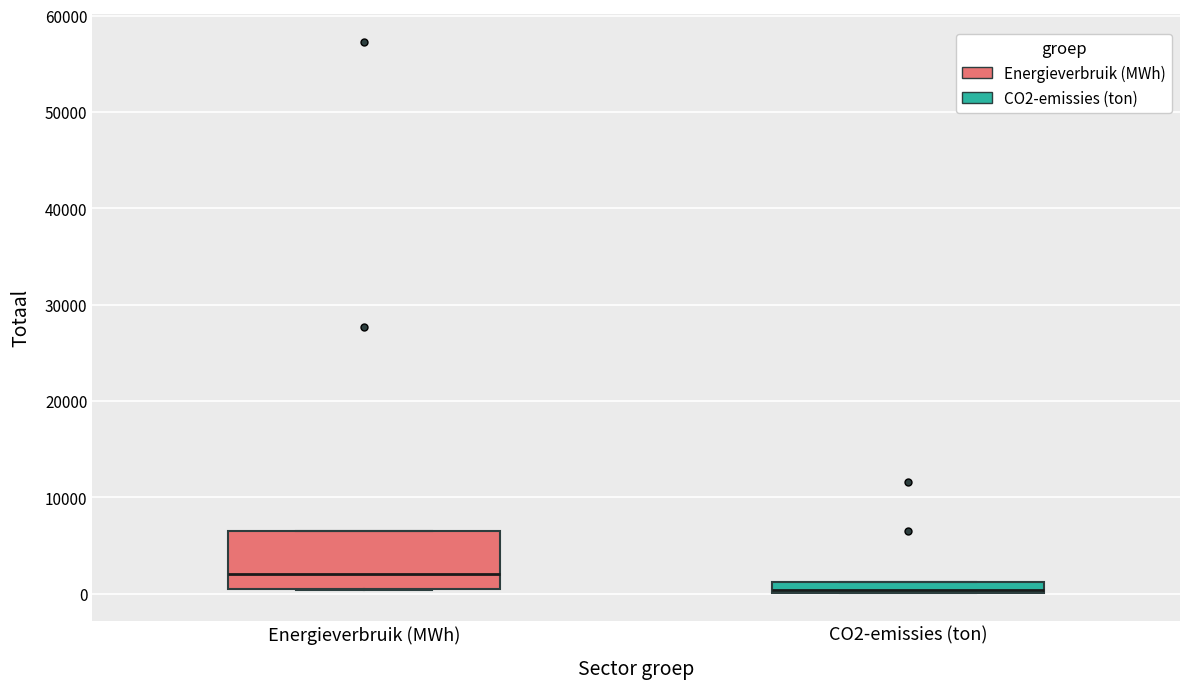

Which box is the tallest, from its lower edge to its upper edge?

Energieverbruik (MWh)